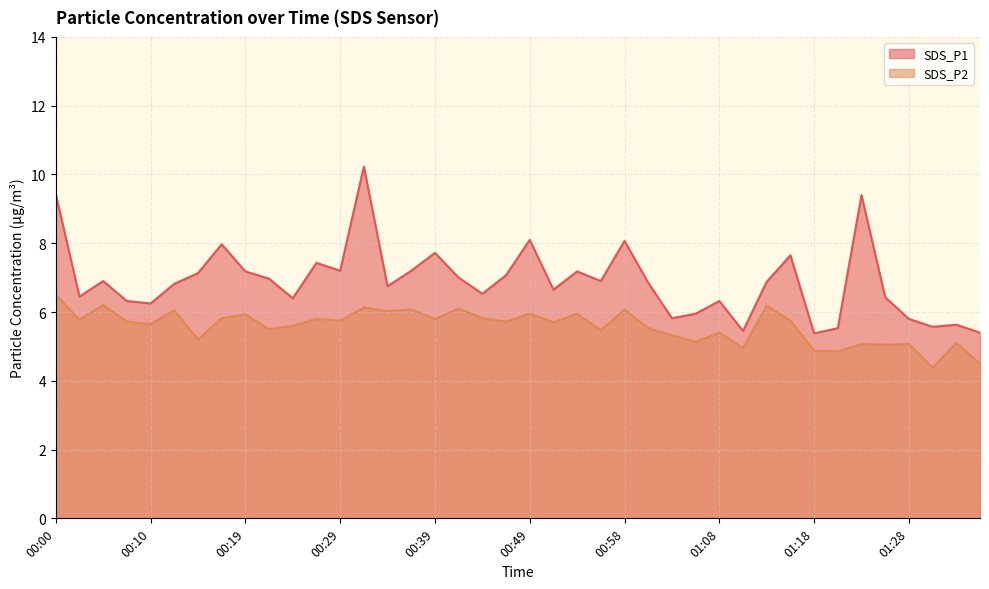

How many interior local valleys does the SDS_P1 series have?

12